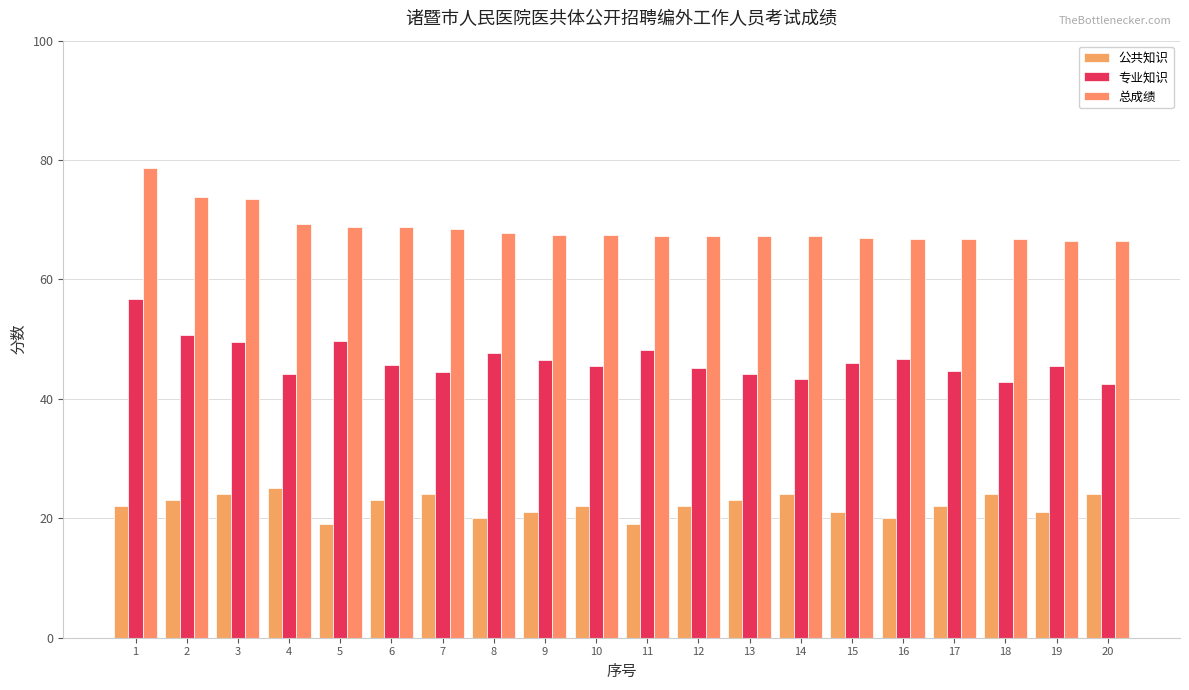

Which category has the highest value across all series?

1